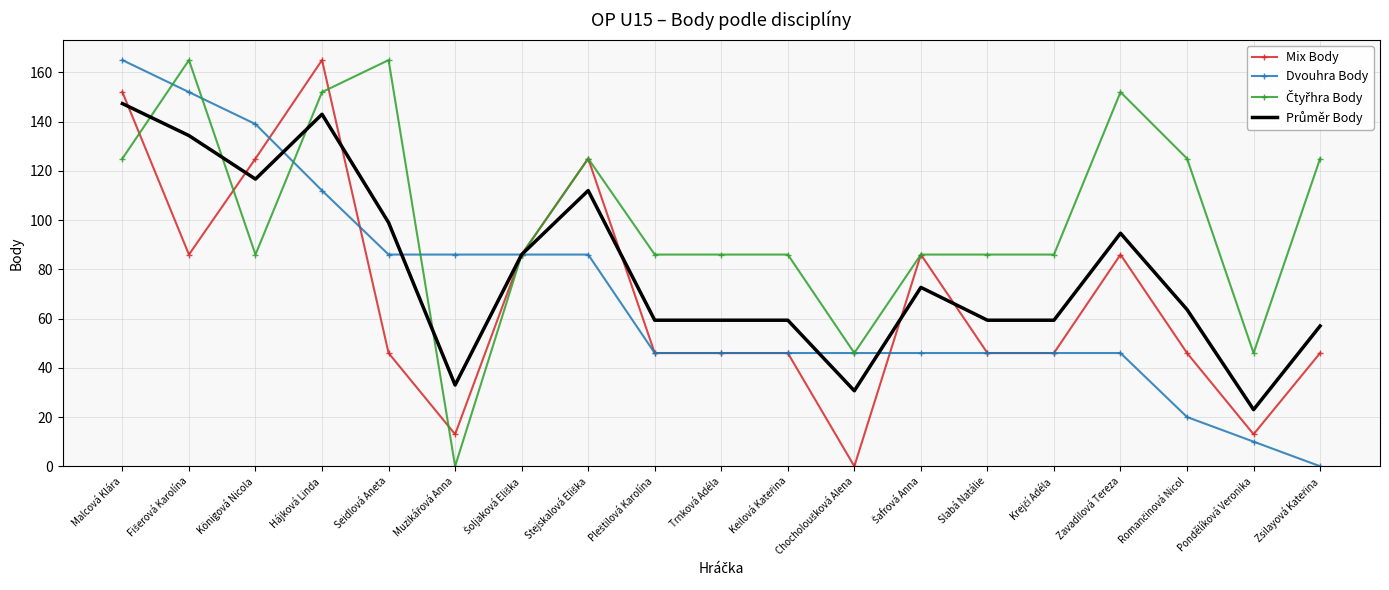

What value does the Dvouhra Body series have at Seidlová Aneta?

86.0